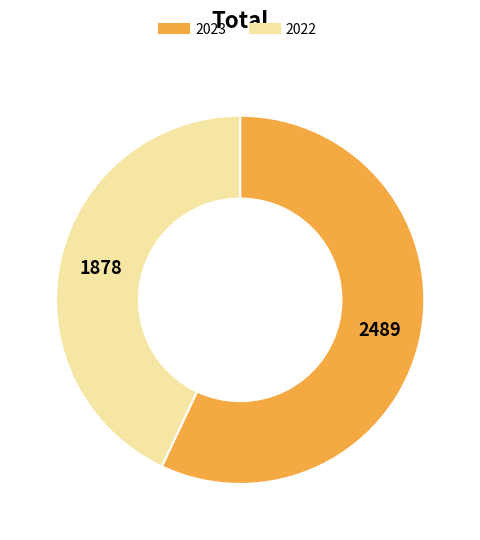

What is the majority slice?

2023